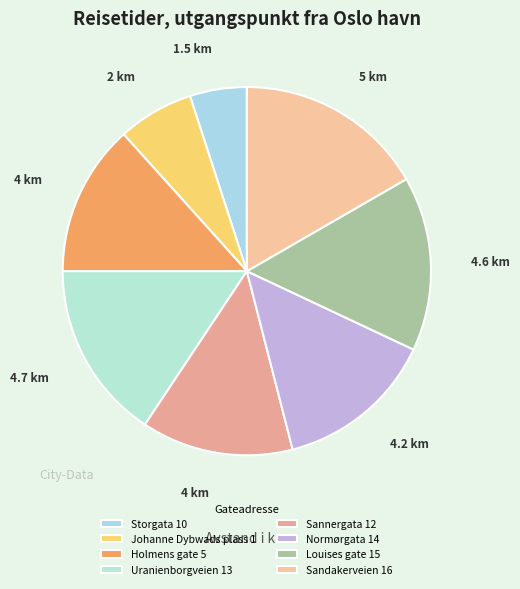

What is the change in value from Storgata 10 to Uranienborgveien 13?

+3.2